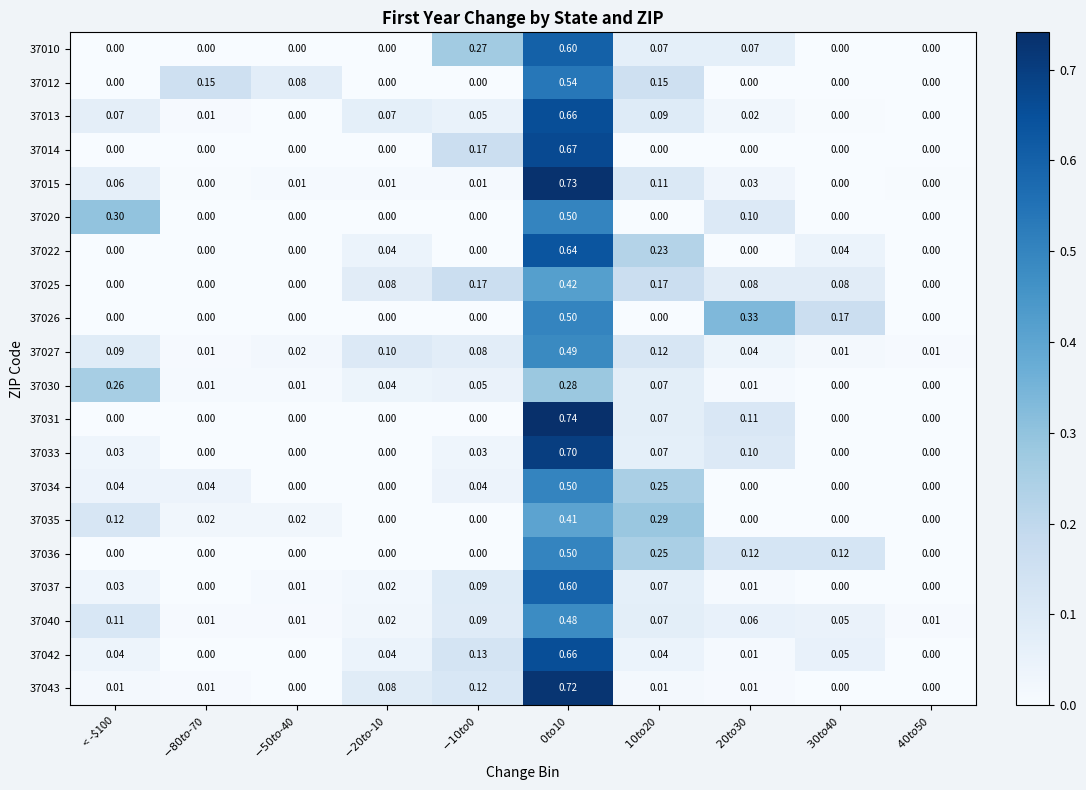

Between $0 to $10 and $-20 to $-10, which is larger?

$0 to $10